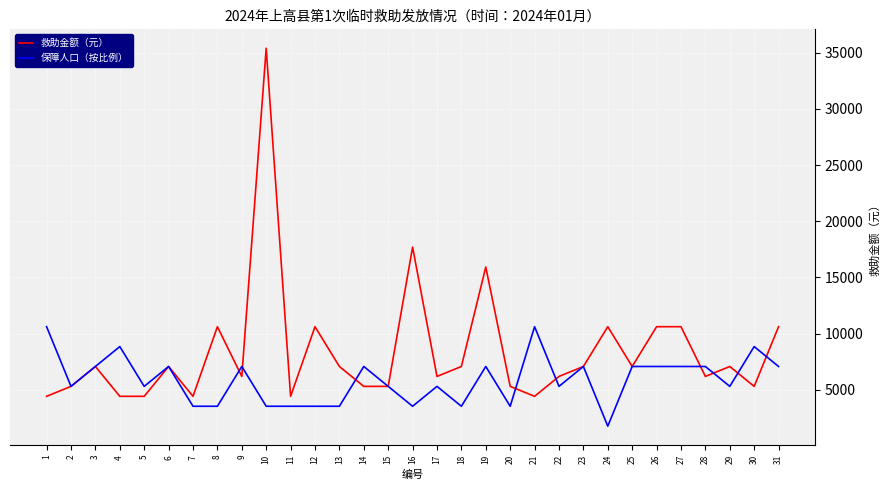

List the series in order of their overall mean, lowest first.

保障人口（按比例）, 救助金额（元）